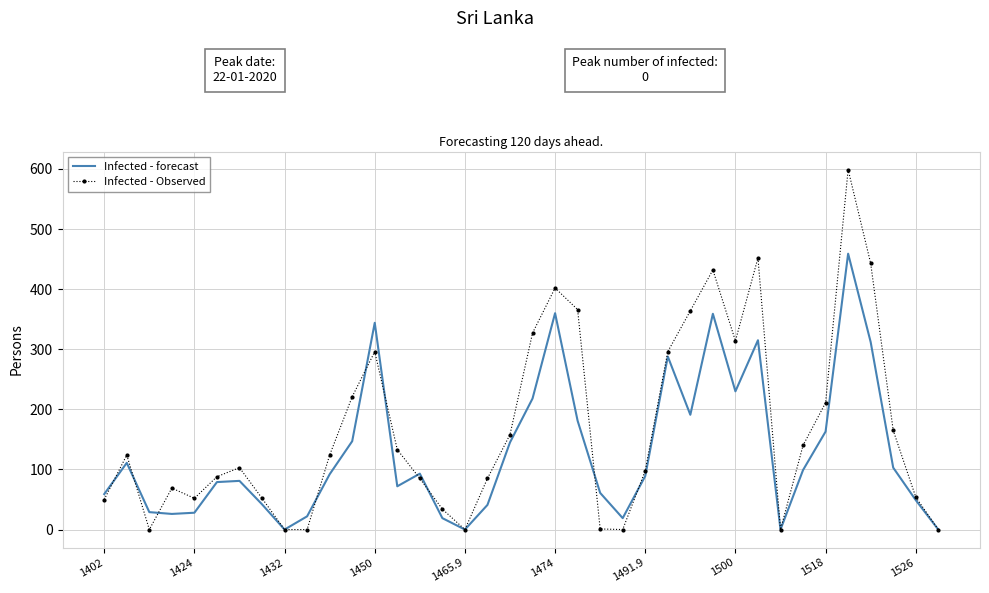

Which series has the widest spread of values?

Infected - Observed